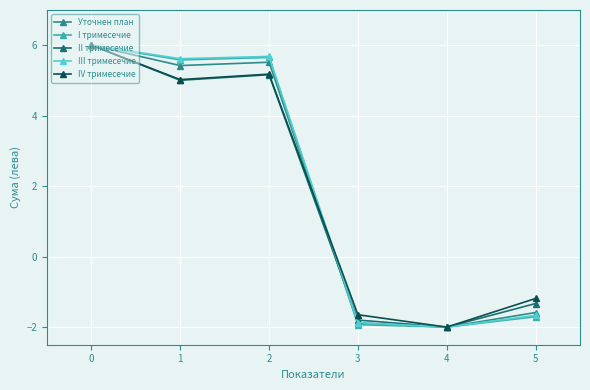

What is the difference between the I тримесечие values at 0 and 3?

7.9